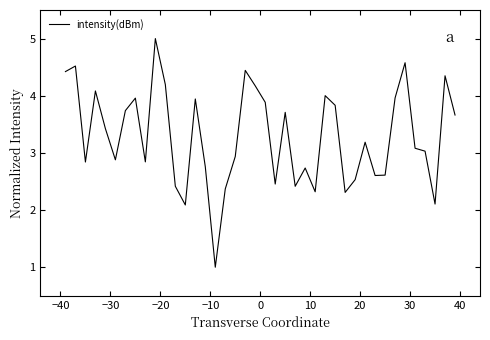

What is the minimum value shown in the chart?

1.0